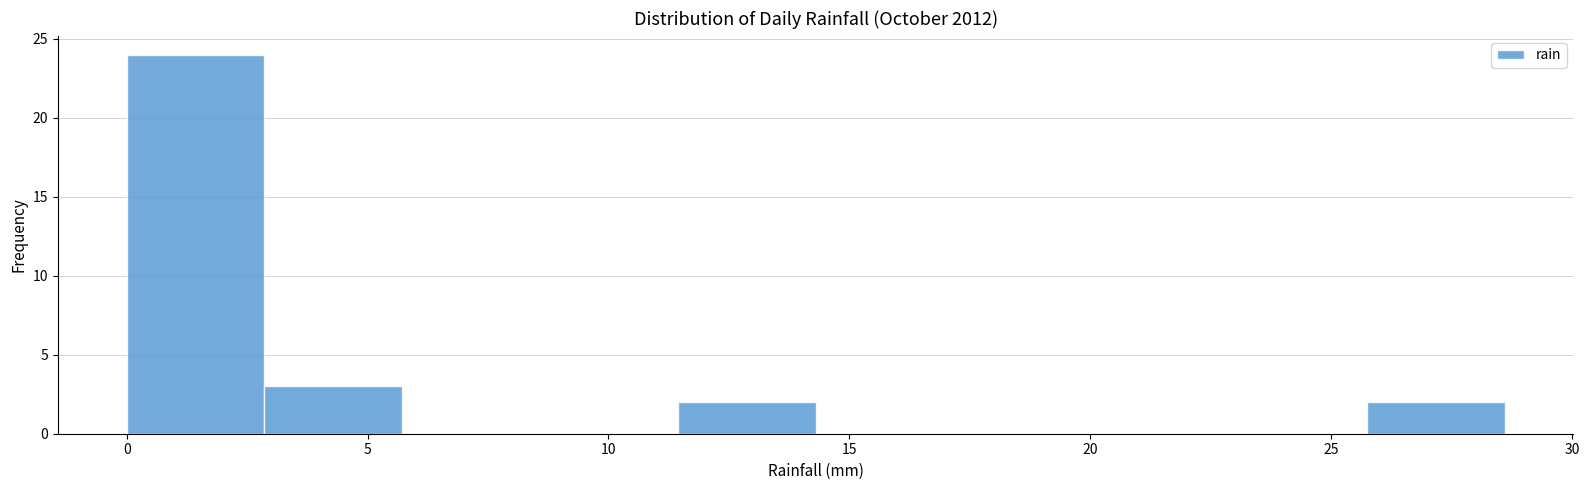

Reading left to right, list every bar in this chart as the range it spans on the x-axis followed by its height. Neither the bar edges nor the heights are printed on the chart, so give them approximately, as read against the axes.

0.0 to 3.0: 24
3.0 to 5.5: 3
5.5 to 8.5: 0
8.5 to 11.5: 0
11.5 to 14.5: 2
14.5 to 17.0: 0
17.0 to 20.0: 0
20.0 to 23.0: 0
23.0 to 25.5: 0
25.5 to 28.5: 2